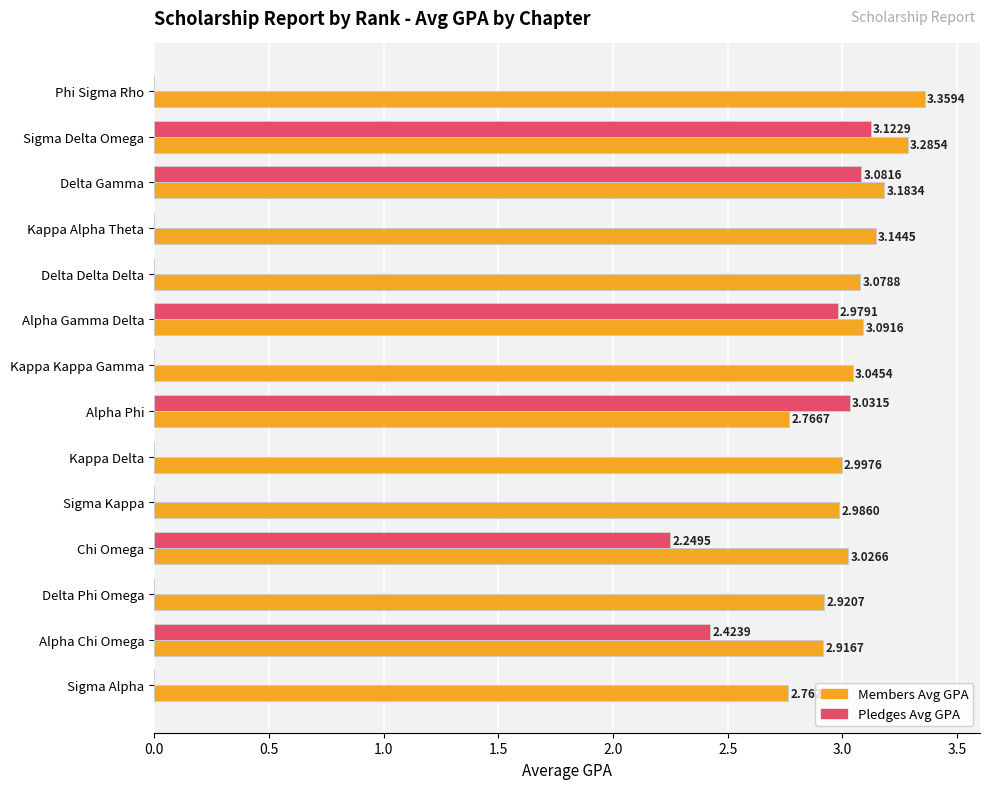

Between Sigma Delta Omega and Delta Gamma, which series saw the biggest shift?

Members Avg GPA